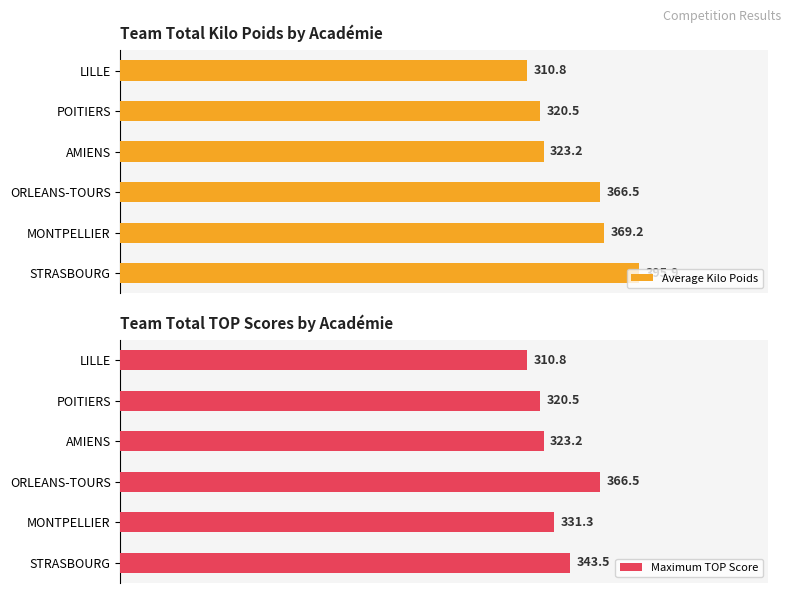

The value of Maximum TOP Score at STRASBOURG is 343.5. True or false?

True